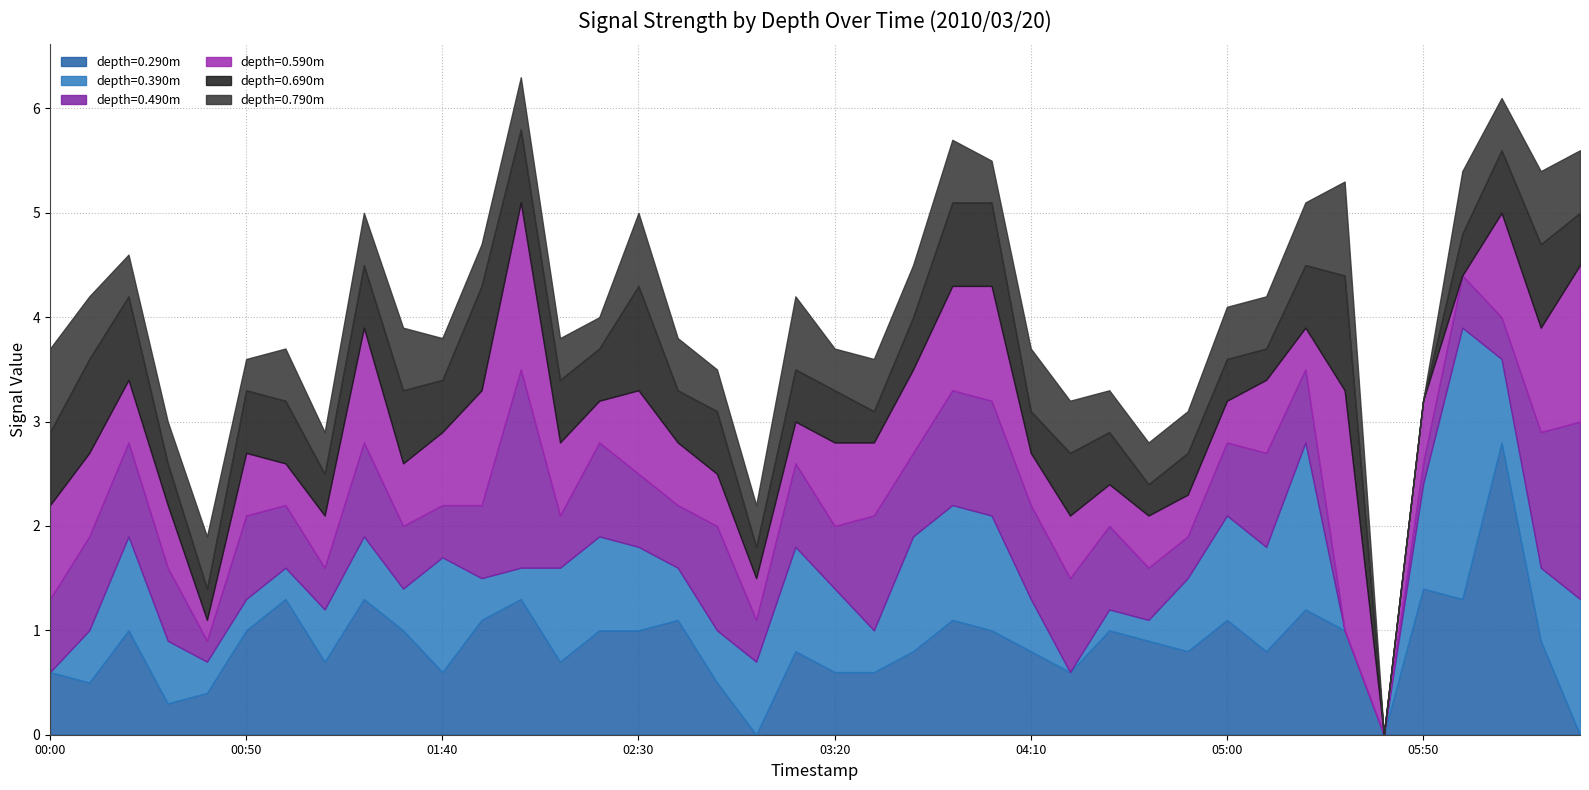

Reading left to right, list all the values displayed in this chart.

0.290: 2010/03/20 00:00=0.6	2010/03/20 00:10=0.5	2010/03/20 00:20=1.0	2010/03/20 00:30=0.3	2010/03/20 00:40=0.4	2010/03/20 00:50=1.0	2010/03/20 01:00=1.3	2010/03/20 01:10=0.7	2010/03/20 01:20=1.3	2010/03/20 01:30=1.0	2010/03/20 01:40=0.6	2010/03/20 01:50=1.1	2010/03/20 02:00=1.3	2010/03/20 02:10=0.7	2010/03/20 02:20=1.0	2010/03/20 02:30=1.0	2010/03/20 02:40=1.1	2010/03/20 02:50=0.5	2010/03/20 03:00=0.0	2010/03/20 03:10=0.8	2010/03/20 03:20=0.6	2010/03/20 03:30=0.6	2010/03/20 03:40=0.8	2010/03/20 03:50=1.1	2010/03/20 04:00=1.0	2010/03/20 04:10=0.8	2010/03/20 04:20=0.6	2010/03/20 04:30=1.0	2010/03/20 04:40=0.9	2010/03/20 04:50=0.8	2010/03/20 05:00=1.1	2010/03/20 05:10=0.8	2010/03/20 05:20=1.2	2010/03/20 05:30=1.0	2010/03/20 05:40=0.0	2010/03/20 05:50=1.4	2010/03/20 06:00=1.3	2010/03/20 06:10=2.8	2010/03/20 06:20=0.9	2010/03/20 06:30=0.0
0.390: 2010/03/20 00:00=0.0	2010/03/20 00:10=0.5	2010/03/20 00:20=0.9	2010/03/20 00:30=0.6	2010/03/20 00:40=0.3	2010/03/20 00:50=0.3	2010/03/20 01:00=0.3	2010/03/20 01:10=0.5	2010/03/20 01:20=0.6	2010/03/20 01:30=0.4	2010/03/20 01:40=1.1	2010/03/20 01:50=0.4	2010/03/20 02:00=0.3	2010/03/20 02:10=0.9	2010/03/20 02:20=0.9	2010/03/20 02:30=0.8	2010/03/20 02:40=0.5	2010/03/20 02:50=0.5	2010/03/20 03:00=0.7	2010/03/20 03:10=1.0	2010/03/20 03:20=0.8	2010/03/20 03:30=0.4	2010/03/20 03:40=1.1	2010/03/20 03:50=1.1	2010/03/20 04:00=1.1	2010/03/20 04:10=0.5	2010/03/20 04:20=0.0	2010/03/20 04:30=0.2	2010/03/20 04:40=0.2	2010/03/20 04:50=0.7	2010/03/20 05:00=1.0	2010/03/20 05:10=1.0	2010/03/20 05:20=1.6	2010/03/20 05:30=0.0	2010/03/20 05:40=0.0	2010/03/20 05:50=1.0	2010/03/20 06:00=2.6	2010/03/20 06:10=0.8	2010/03/20 06:20=0.7	2010/03/20 06:30=1.3
0.490: 2010/03/20 00:00=0.7	2010/03/20 00:10=0.9	2010/03/20 00:20=0.9	2010/03/20 00:30=0.7	2010/03/20 00:40=0.2	2010/03/20 00:50=0.8	2010/03/20 01:00=0.6	2010/03/20 01:10=0.4	2010/03/20 01:20=0.9	2010/03/20 01:30=0.6	2010/03/20 01:40=0.5	2010/03/20 01:50=0.7	2010/03/20 02:00=1.9	2010/03/20 02:10=0.5	2010/03/20 02:20=0.9	2010/03/20 02:30=0.7	2010/03/20 02:40=0.6	2010/03/20 02:50=1.0	2010/03/20 03:00=0.4	2010/03/20 03:10=0.8	2010/03/20 03:20=0.6	2010/03/20 03:30=1.1	2010/03/20 03:40=0.8	2010/03/20 03:50=1.1	2010/03/20 04:00=1.1	2010/03/20 04:10=0.9	2010/03/20 04:20=0.9	2010/03/20 04:30=0.8	2010/03/20 04:40=0.5	2010/03/20 04:50=0.4	2010/03/20 05:00=0.7	2010/03/20 05:10=0.9	2010/03/20 05:20=0.7	2010/03/20 05:30=0.0	2010/03/20 05:40=0.0	2010/03/20 05:50=0.2	2010/03/20 06:00=0.5	2010/03/20 06:10=0.4	2010/03/20 06:20=1.3	2010/03/20 06:30=1.7
0.590: 2010/03/20 00:00=0.9	2010/03/20 00:10=0.8	2010/03/20 00:20=0.6	2010/03/20 00:30=0.6	2010/03/20 00:40=0.2	2010/03/20 00:50=0.6	2010/03/20 01:00=0.4	2010/03/20 01:10=0.5	2010/03/20 01:20=1.1	2010/03/20 01:30=0.6	2010/03/20 01:40=0.7	2010/03/20 01:50=1.1	2010/03/20 02:00=1.6	2010/03/20 02:10=0.7	2010/03/20 02:20=0.4	2010/03/20 02:30=0.8	2010/03/20 02:40=0.6	2010/03/20 02:50=0.5	2010/03/20 03:00=0.4	2010/03/20 03:10=0.4	2010/03/20 03:20=0.8	2010/03/20 03:30=0.7	2010/03/20 03:40=0.8	2010/03/20 03:50=1.0	2010/03/20 04:00=1.1	2010/03/20 04:10=0.5	2010/03/20 04:20=0.6	2010/03/20 04:30=0.4	2010/03/20 04:40=0.5	2010/03/20 04:50=0.4	2010/03/20 05:00=0.4	2010/03/20 05:10=0.7	2010/03/20 05:20=0.4	2010/03/20 05:30=2.3	2010/03/20 05:40=0.0	2010/03/20 05:50=0.6	2010/03/20 06:00=0.0	2010/03/20 06:10=1.0	2010/03/20 06:20=1.0	2010/03/20 06:30=1.5
0.690: 2010/03/20 00:00=0.7	2010/03/20 00:10=0.9	2010/03/20 00:20=0.8	2010/03/20 00:30=0.4	2010/03/20 00:40=0.3	2010/03/20 00:50=0.6	2010/03/20 01:00=0.6	2010/03/20 01:10=0.4	2010/03/20 01:20=0.6	2010/03/20 01:30=0.7	2010/03/20 01:40=0.5	2010/03/20 01:50=1.0	2010/03/20 02:00=0.7	2010/03/20 02:10=0.6	2010/03/20 02:20=0.5	2010/03/20 02:30=1.0	2010/03/20 02:40=0.5	2010/03/20 02:50=0.6	2010/03/20 03:00=0.3	2010/03/20 03:10=0.5	2010/03/20 03:20=0.5	2010/03/20 03:30=0.3	2010/03/20 03:40=0.5	2010/03/20 03:50=0.8	2010/03/20 04:00=0.8	2010/03/20 04:10=0.4	2010/03/20 04:20=0.6	2010/03/20 04:30=0.5	2010/03/20 04:40=0.3	2010/03/20 04:50=0.4	2010/03/20 05:00=0.4	2010/03/20 05:10=0.3	2010/03/20 05:20=0.6	2010/03/20 05:30=1.1	2010/03/20 05:40=0.0	2010/03/20 05:50=0.0	2010/03/20 06:00=0.4	2010/03/20 06:10=0.6	2010/03/20 06:20=0.8	2010/03/20 06:30=0.5
0.790: 2010/03/20 00:00=0.8	2010/03/20 00:10=0.6	2010/03/20 00:20=0.4	2010/03/20 00:30=0.4	2010/03/20 00:40=0.5	2010/03/20 00:50=0.3	2010/03/20 01:00=0.5	2010/03/20 01:10=0.4	2010/03/20 01:20=0.5	2010/03/20 01:30=0.6	2010/03/20 01:40=0.4	2010/03/20 01:50=0.4	2010/03/20 02:00=0.5	2010/03/20 02:10=0.4	2010/03/20 02:20=0.3	2010/03/20 02:30=0.7	2010/03/20 02:40=0.5	2010/03/20 02:50=0.4	2010/03/20 03:00=0.4	2010/03/20 03:10=0.7	2010/03/20 03:20=0.4	2010/03/20 03:30=0.5	2010/03/20 03:40=0.5	2010/03/20 03:50=0.6	2010/03/20 04:00=0.4	2010/03/20 04:10=0.6	2010/03/20 04:20=0.5	2010/03/20 04:30=0.4	2010/03/20 04:40=0.4	2010/03/20 04:50=0.4	2010/03/20 05:00=0.5	2010/03/20 05:10=0.5	2010/03/20 05:20=0.6	2010/03/20 05:30=0.9	2010/03/20 05:40=0.0	2010/03/20 05:50=0.0	2010/03/20 06:00=0.6	2010/03/20 06:10=0.5	2010/03/20 06:20=0.7	2010/03/20 06:30=0.6